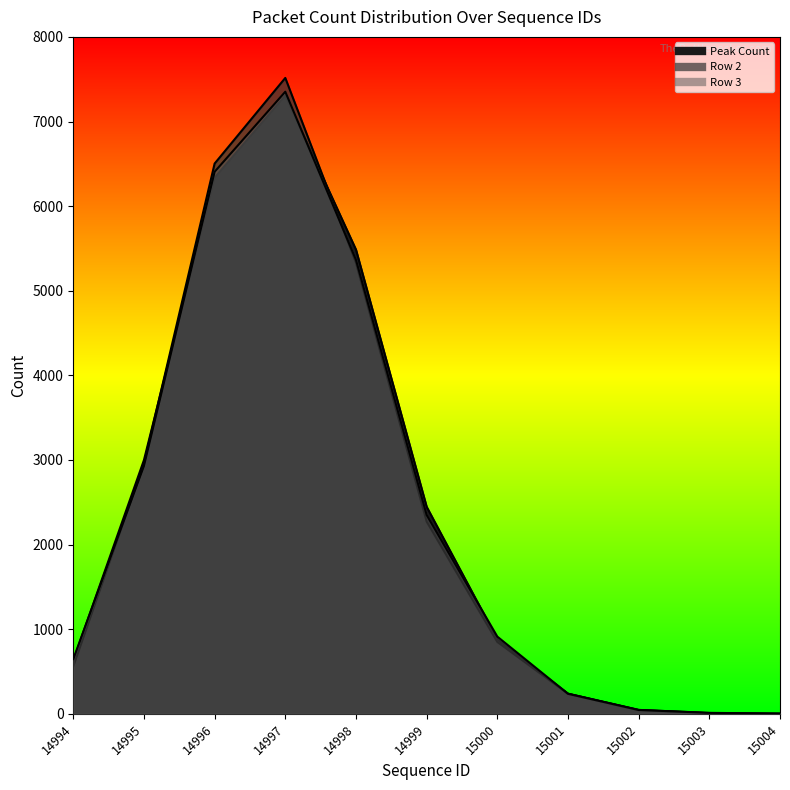

Where is Peak Count nearest to the value 3654?

14995